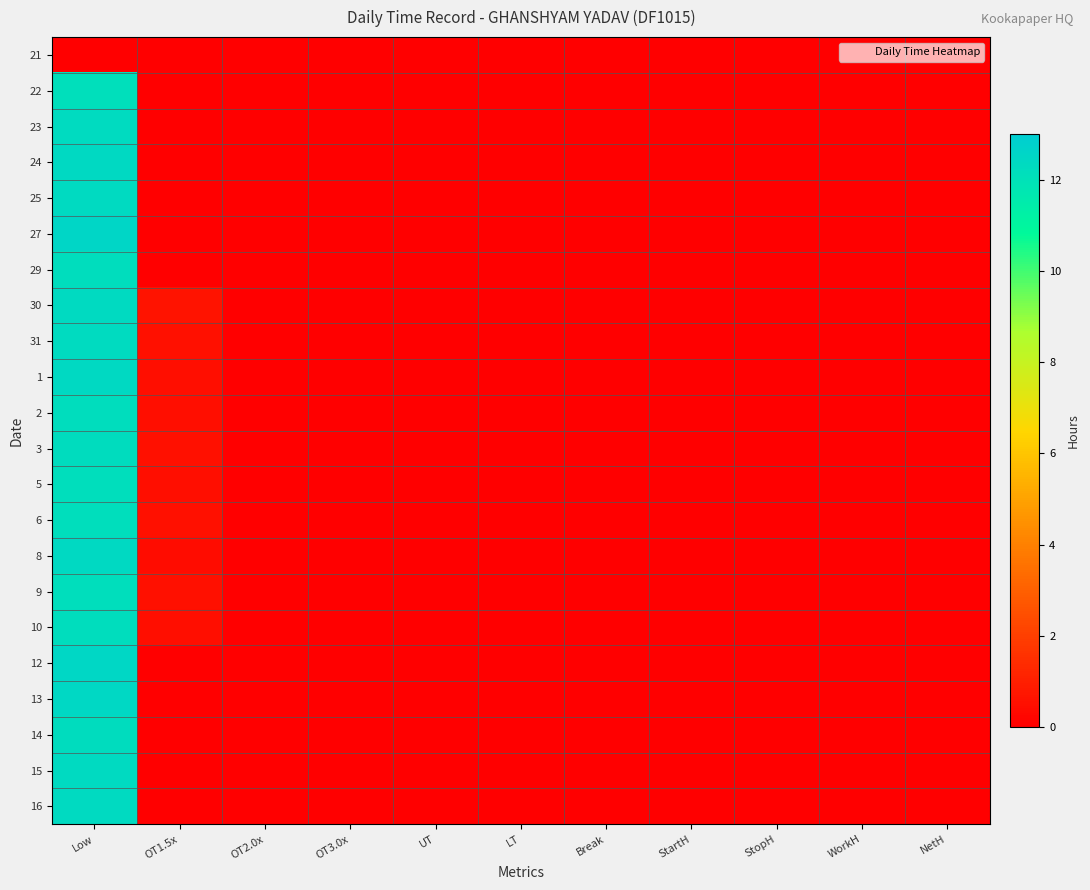

Reading right to left, transcribe all the data shown in this chart.

21: NetH=0.0	WorkH=0.0	StopH=0.0	StartH=0.0	Break=0.0	LT=0.0	UT=0.0	OT3.0x=0.0	OT2.0x=0.0	OT1.5x=0.0	Low=0.0
22: NetH=0.0	WorkH=0.0	StopH=0.0	StartH=0.0	Break=0.0	LT=0.0	UT=0.0	OT3.0x=0.0	OT2.0x=0.0	OT1.5x=0.0	Low=12.1
23: NetH=0.0	WorkH=0.0	StopH=0.0	StartH=0.0	Break=0.0	LT=0.0	UT=0.0	OT3.0x=0.0	OT2.0x=0.0	OT1.5x=0.0	Low=12.3
24: NetH=0.0	WorkH=0.0	StopH=0.0	StartH=0.0	Break=0.0	LT=0.0	UT=0.0	OT3.0x=0.0	OT2.0x=0.0	OT1.5x=0.0	Low=12.4
25: NetH=0.0	WorkH=0.0	StopH=0.0	StartH=0.0	Break=0.0	LT=0.0	UT=0.0	OT3.0x=0.0	OT2.0x=0.0	OT1.5x=0.0	Low=12.4
27: NetH=0.0	WorkH=0.0	StopH=0.0	StartH=0.0	Break=0.0	LT=0.0	UT=0.0	OT3.0x=0.0	OT2.0x=0.0	OT1.5x=0.0	Low=12.6
29: NetH=0.0	WorkH=0.0	StopH=0.0	StartH=0.0	Break=0.0	LT=0.0	UT=0.0	OT3.0x=0.0	OT2.0x=0.0	OT1.5x=0.0	Low=12.2
30: NetH=0.0	WorkH=0.0	StopH=0.0	StartH=0.0	Break=0.0	LT=0.0	UT=0.0	OT3.0x=0.0	OT2.0x=0.0	OT1.5x=0.6	Low=12.3
31: NetH=0.0	WorkH=0.0	StopH=0.0	StartH=0.0	Break=0.0	LT=0.0	UT=0.0	OT3.0x=0.0	OT2.0x=0.0	OT1.5x=0.6	Low=12.3
1: NetH=0.0	WorkH=0.0	StopH=0.0	StartH=0.0	Break=0.0	LT=0.0	UT=0.0	OT3.0x=0.0	OT2.0x=0.0	OT1.5x=0.5	Low=12.4
2: NetH=0.0	WorkH=0.0	StopH=0.0	StartH=0.0	Break=0.0	LT=0.0	UT=0.0	OT3.0x=0.0	OT2.0x=0.0	OT1.5x=0.5	Low=12.2
3: NetH=0.0	WorkH=0.0	StopH=0.0	StartH=0.0	Break=0.0	LT=0.0	UT=0.0	OT3.0x=0.0	OT2.0x=0.0	OT1.5x=0.6	Low=12.2
5: NetH=0.0	WorkH=0.0	StopH=0.0	StartH=0.0	Break=0.0	LT=0.0	UT=0.0	OT3.0x=0.0	OT2.0x=0.0	OT1.5x=0.5	Low=12.2
6: NetH=0.0	WorkH=0.0	StopH=0.0	StartH=0.0	Break=0.0	LT=0.0	UT=0.0	OT3.0x=0.0	OT2.0x=0.0	OT1.5x=0.5	Low=12.2
8: NetH=0.0	WorkH=0.0	StopH=0.0	StartH=0.0	Break=0.0	LT=0.0	UT=0.0	OT3.0x=0.0	OT2.0x=0.0	OT1.5x=0.4	Low=12.4
9: NetH=0.0	WorkH=0.0	StopH=0.0	StartH=0.0	Break=0.0	LT=0.0	UT=0.0	OT3.0x=0.0	OT2.0x=0.0	OT1.5x=0.5	Low=12.2
10: NetH=0.0	WorkH=0.0	StopH=0.0	StartH=0.0	Break=0.0	LT=0.0	UT=0.0	OT3.0x=0.0	OT2.0x=0.0	OT1.5x=0.5	Low=12.2
12: NetH=0.0	WorkH=0.0	StopH=0.0	StartH=0.0	Break=0.0	LT=0.0	UT=0.0	OT3.0x=0.0	OT2.0x=0.0	OT1.5x=0.0	Low=12.5
13: NetH=0.0	WorkH=0.0	StopH=0.0	StartH=0.0	Break=0.0	LT=0.0	UT=0.0	OT3.0x=0.0	OT2.0x=0.0	OT1.5x=0.0	Low=12.5
14: NetH=0.0	WorkH=0.0	StopH=0.0	StartH=0.0	Break=0.0	LT=0.0	UT=0.0	OT3.0x=0.0	OT2.0x=0.0	OT1.5x=0.0	Low=12.2
15: NetH=0.0	WorkH=0.0	StopH=0.0	StartH=0.0	Break=0.0	LT=0.0	UT=0.0	OT3.0x=0.0	OT2.0x=0.0	OT1.5x=0.0	Low=12.4
16: NetH=0.0	WorkH=0.0	StopH=0.0	StartH=0.0	Break=0.0	LT=0.0	UT=0.0	OT3.0x=0.0	OT2.0x=0.0	OT1.5x=0.0	Low=12.4